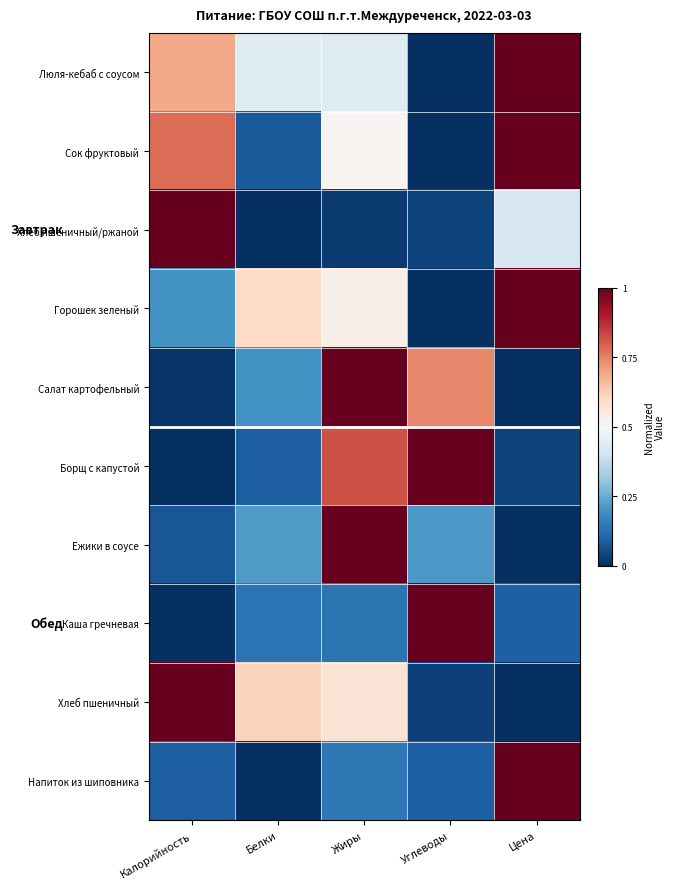

Between Жиры and Белки, which is larger?

Белки